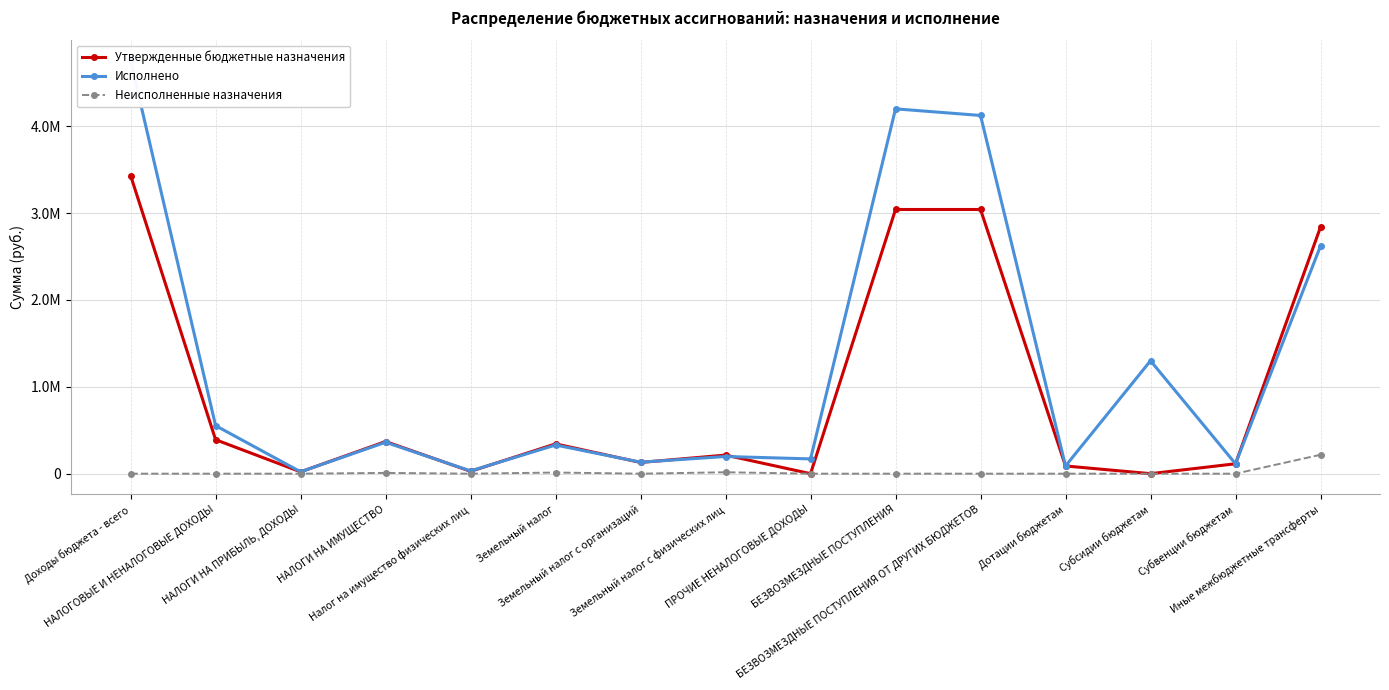

Which series has the largest range (max minus min)?

Исполнено